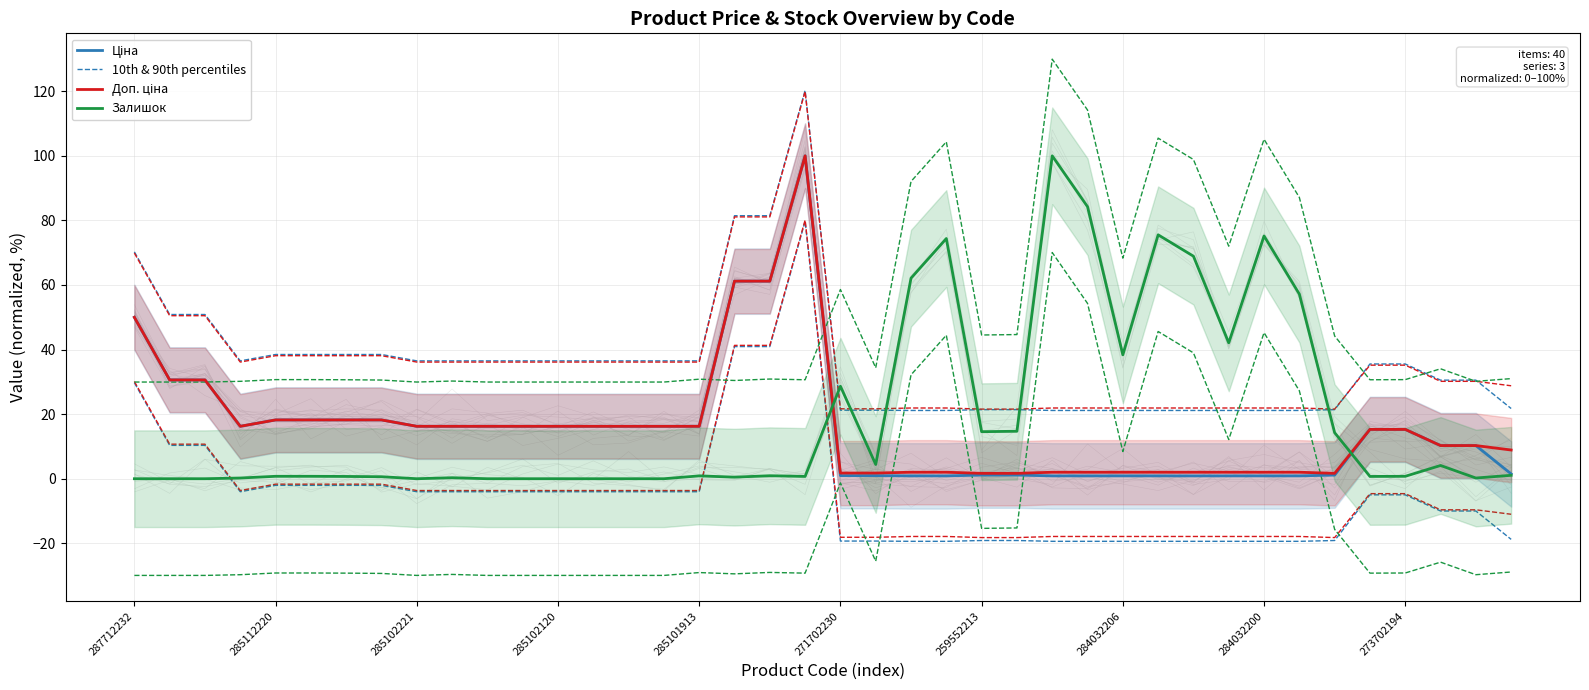

Is the value of Залишок at 285102120 greater than the value of Ціна at 31?

No